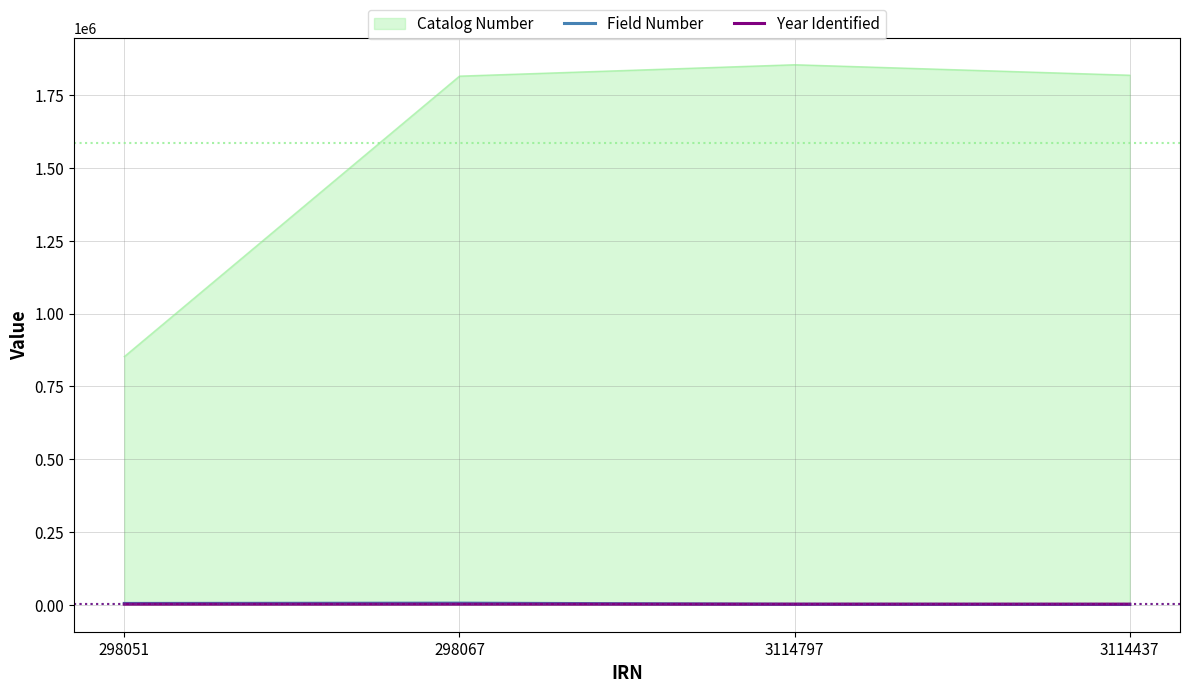

Which series changed the most between 298051 and 298067?

Catalog Number